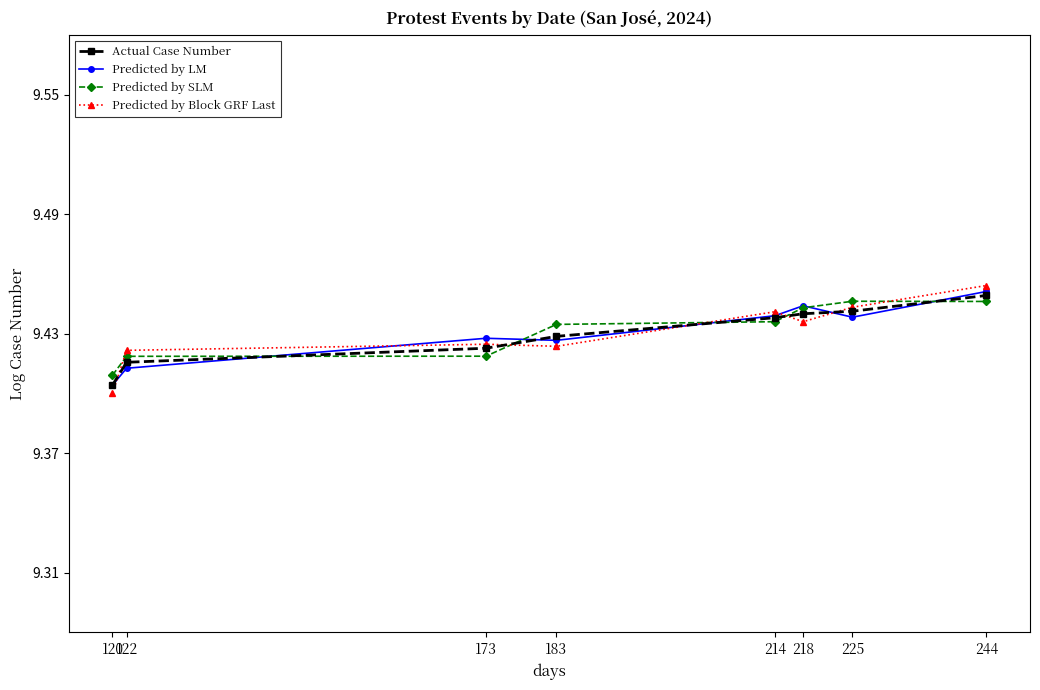

Which series changed the most between 122 and 214?

Predicted by LM